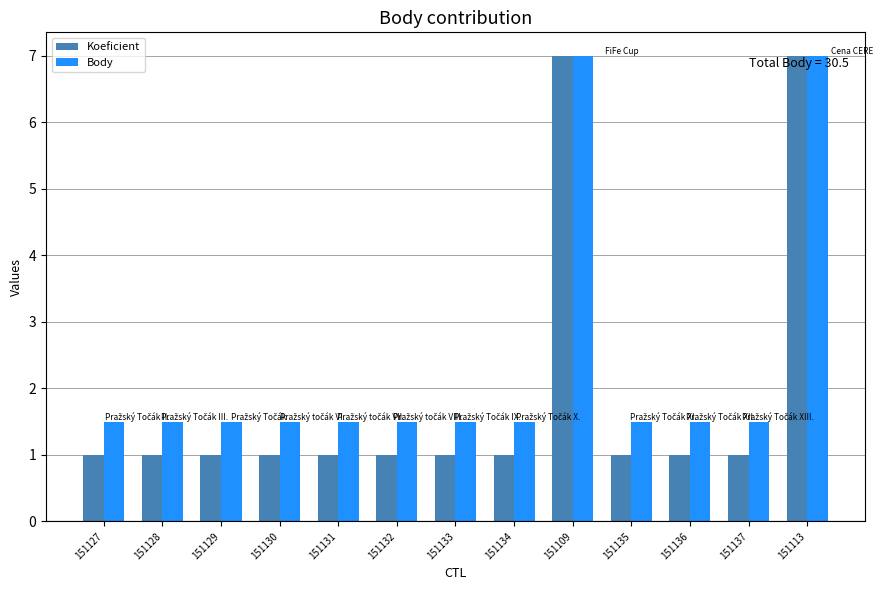

How many bars are there in each group?

2